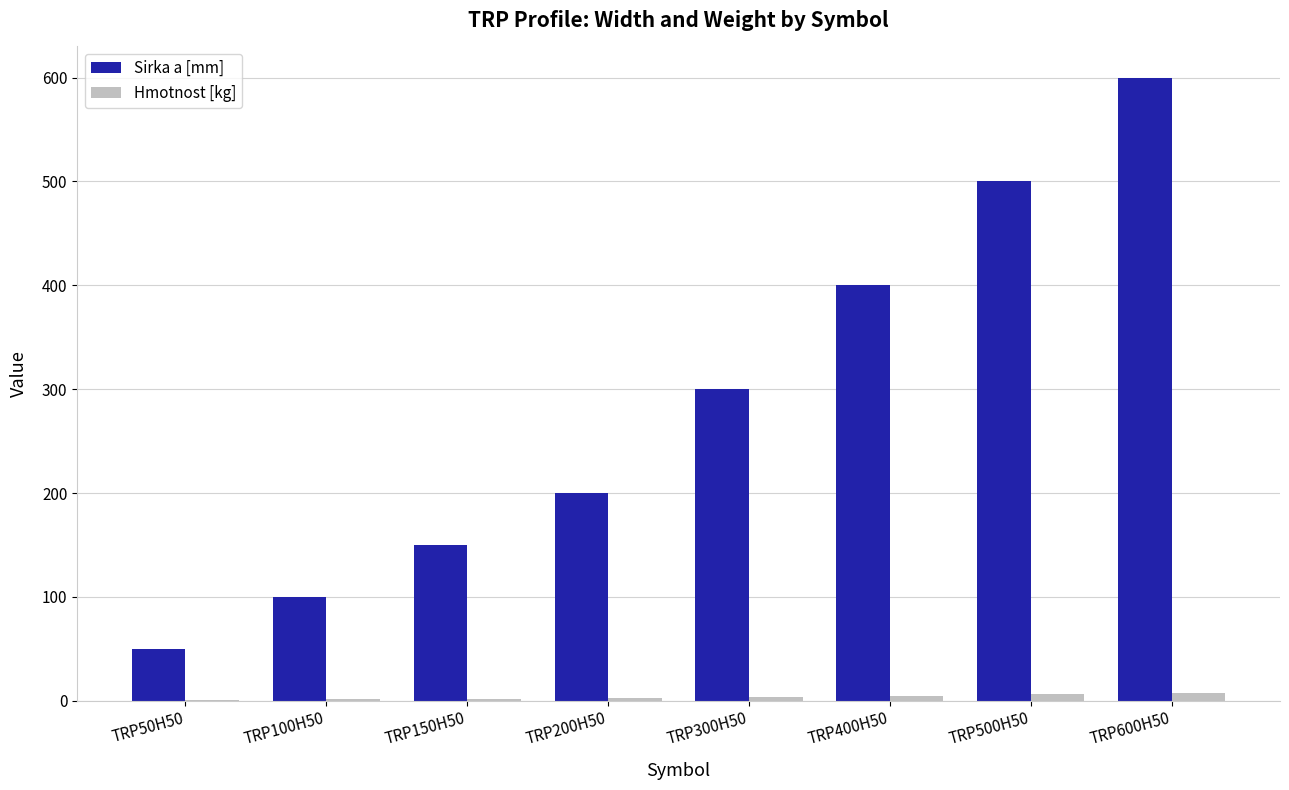

Which series has the largest total across all categories?

Sirka a [mm]